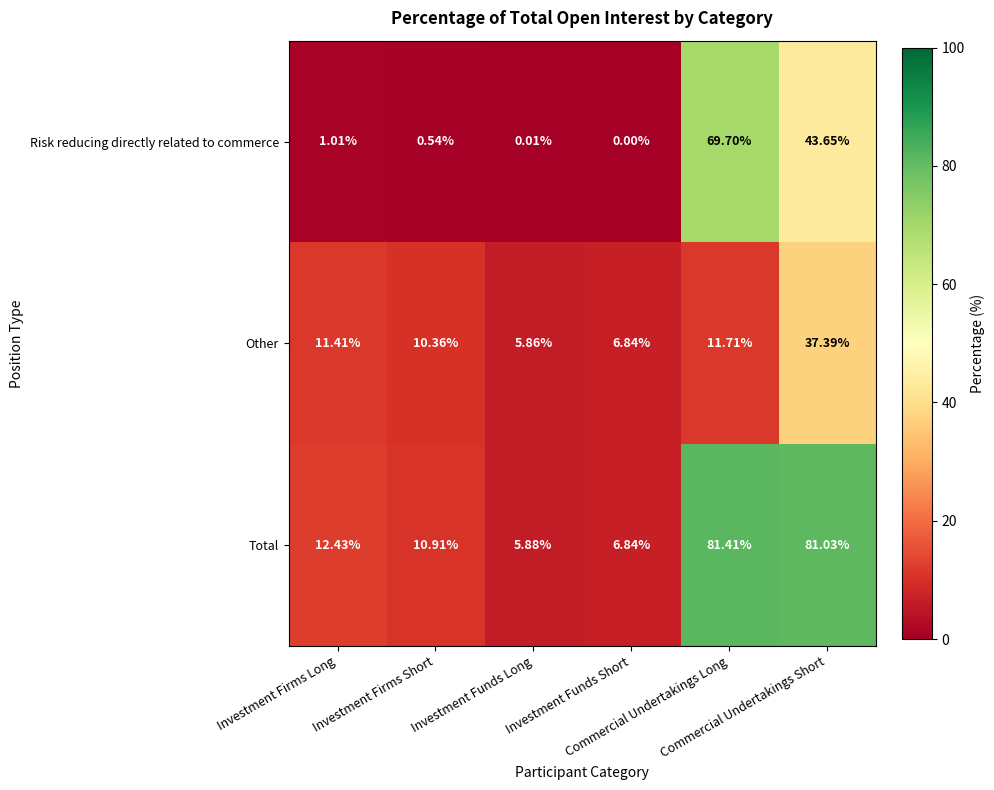

Which label corresponds to the smallest value in the chart?

Investment Funds Short